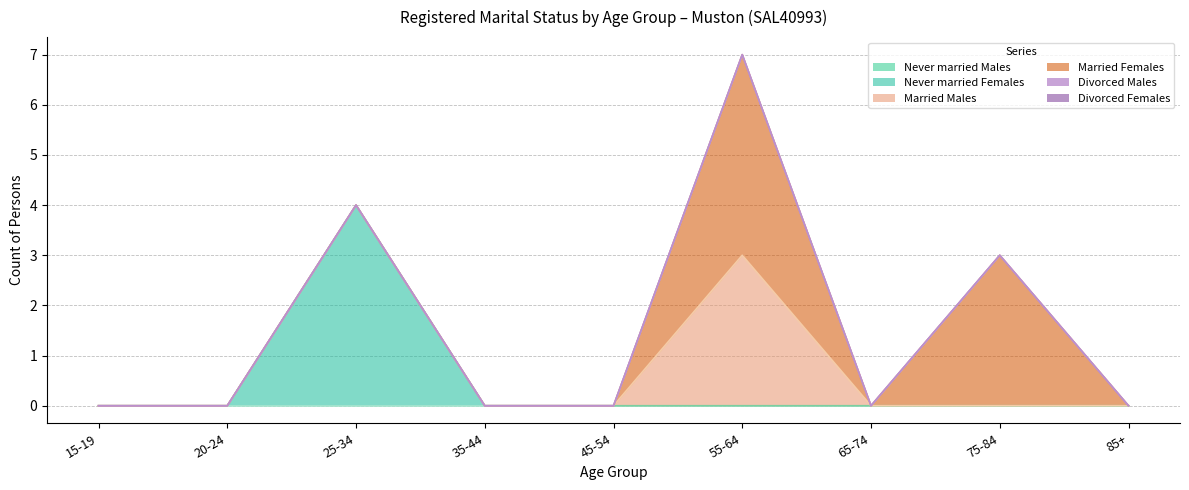

Count the number of data series in this chart.

6